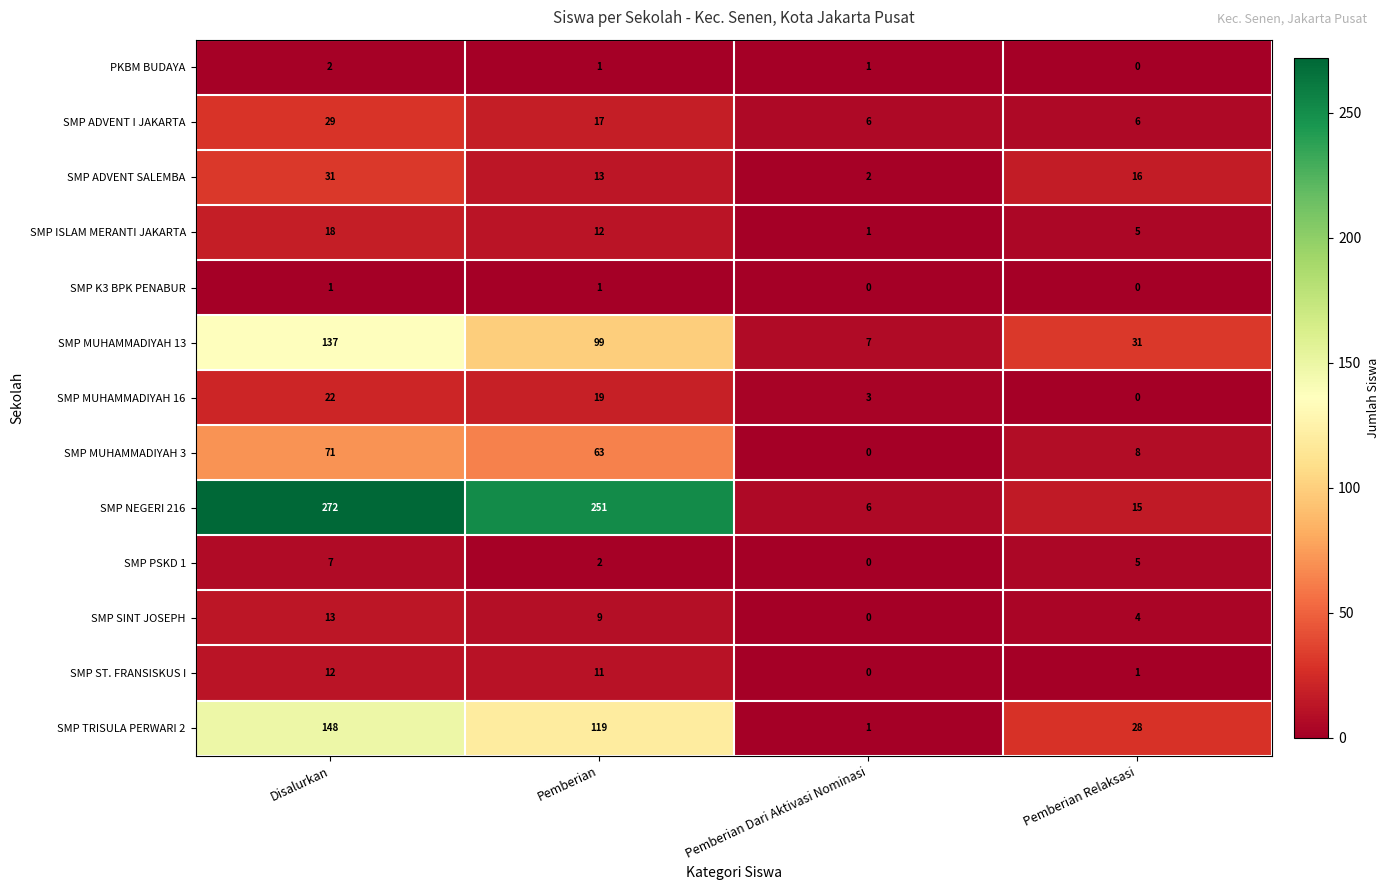

Is it true that SMP ADVENT I JAKARTA equals 29 at Disalurkan?

True